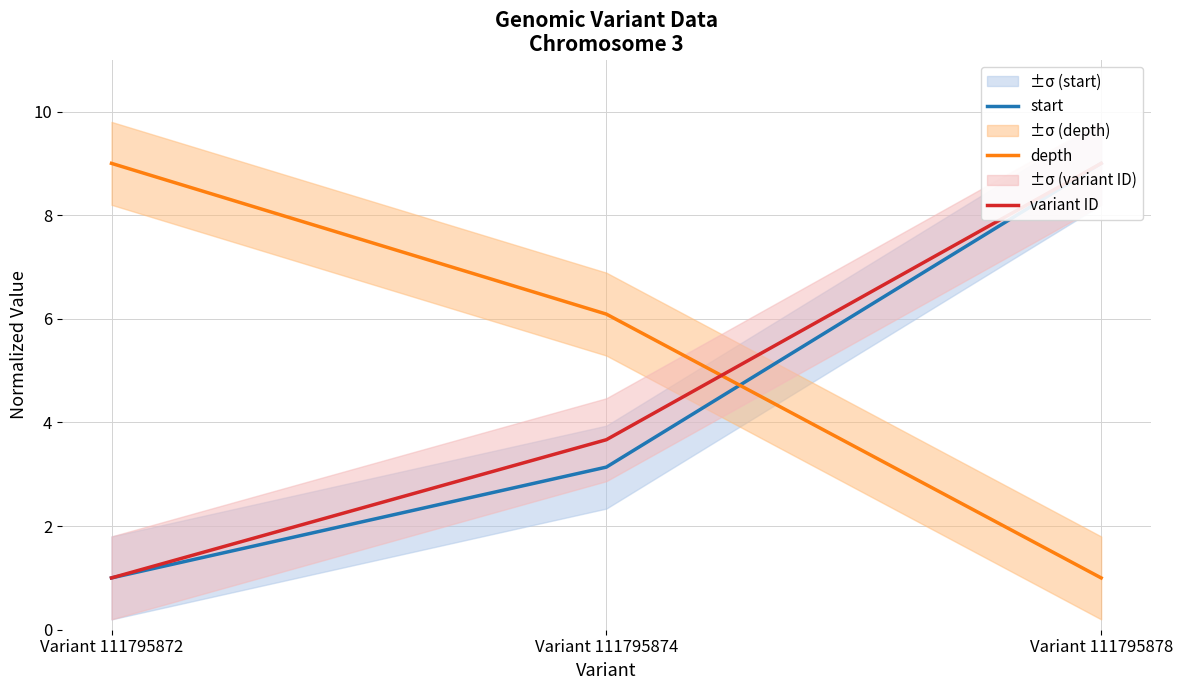

What is the spread (max minus min) of values at Variant 111795874?

3.0